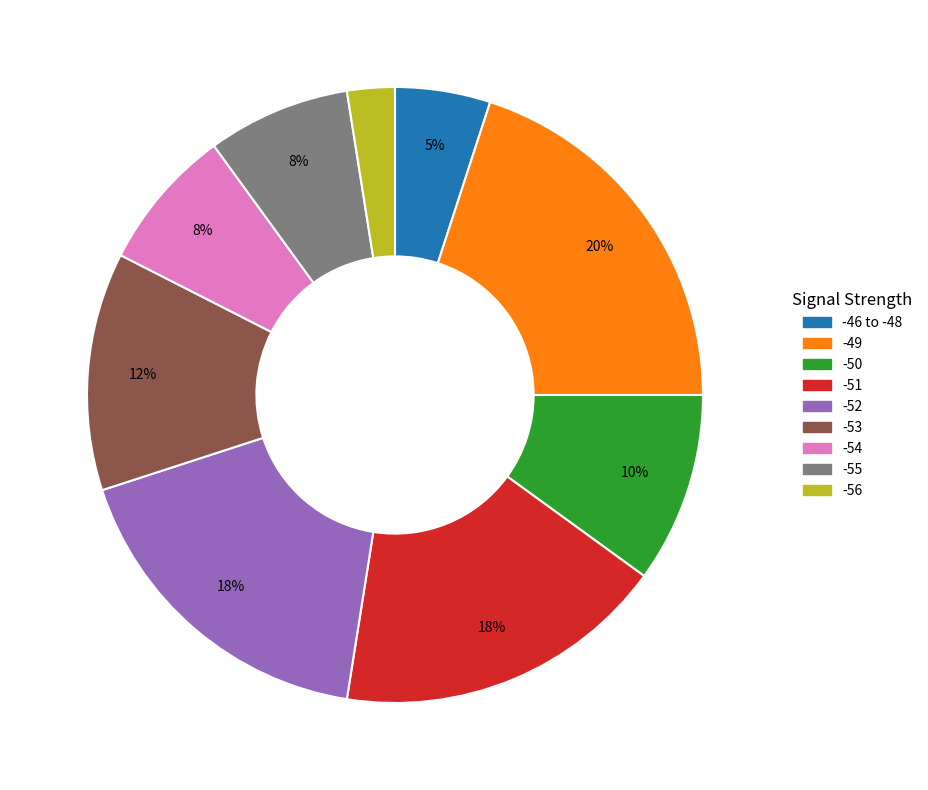

Is there a majority slice in this chart?

No